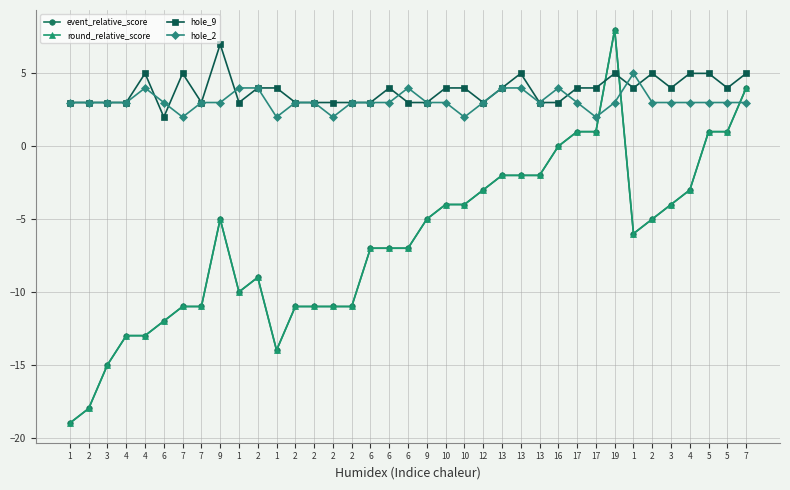

Is this an area chart (filled region under the line)?

No